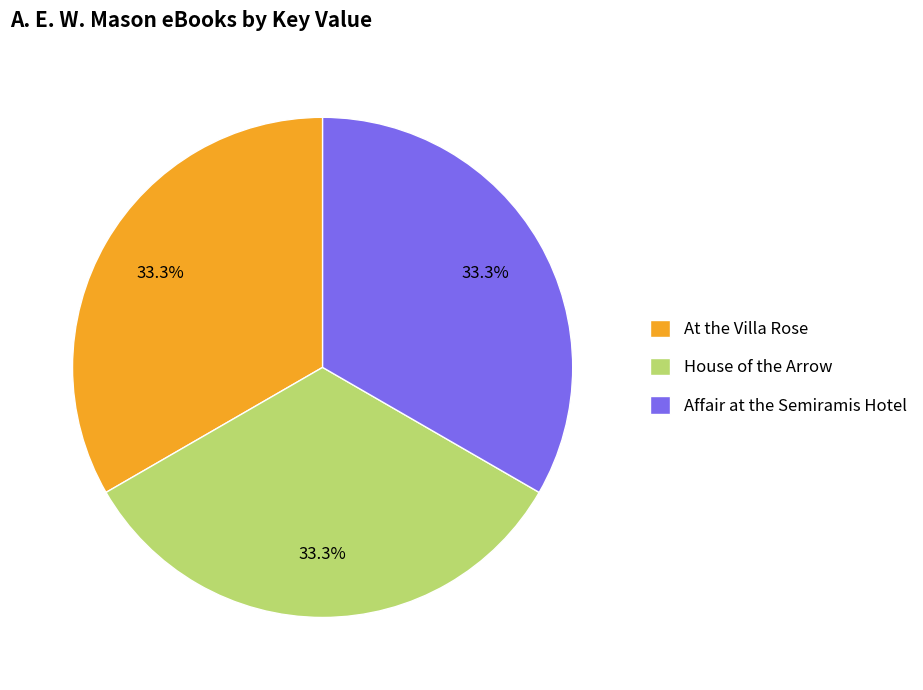

Is Affair at the Semiramis Hotel the majority of the pie?

No